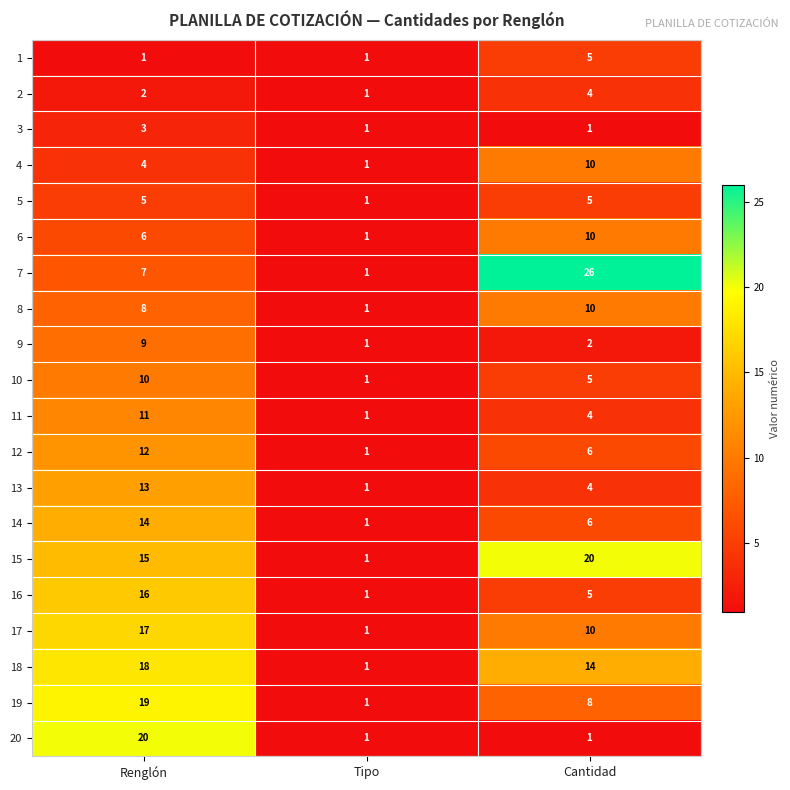

At which label does 9 reach its minimum?

Tipo